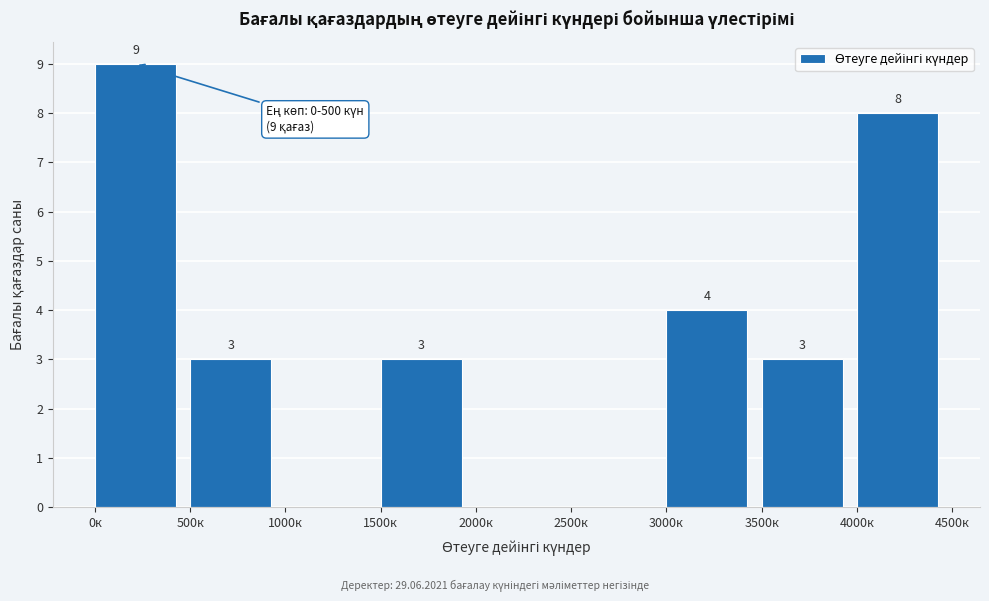

Over which range of the x-axis is the bar tallest?

0 to 500